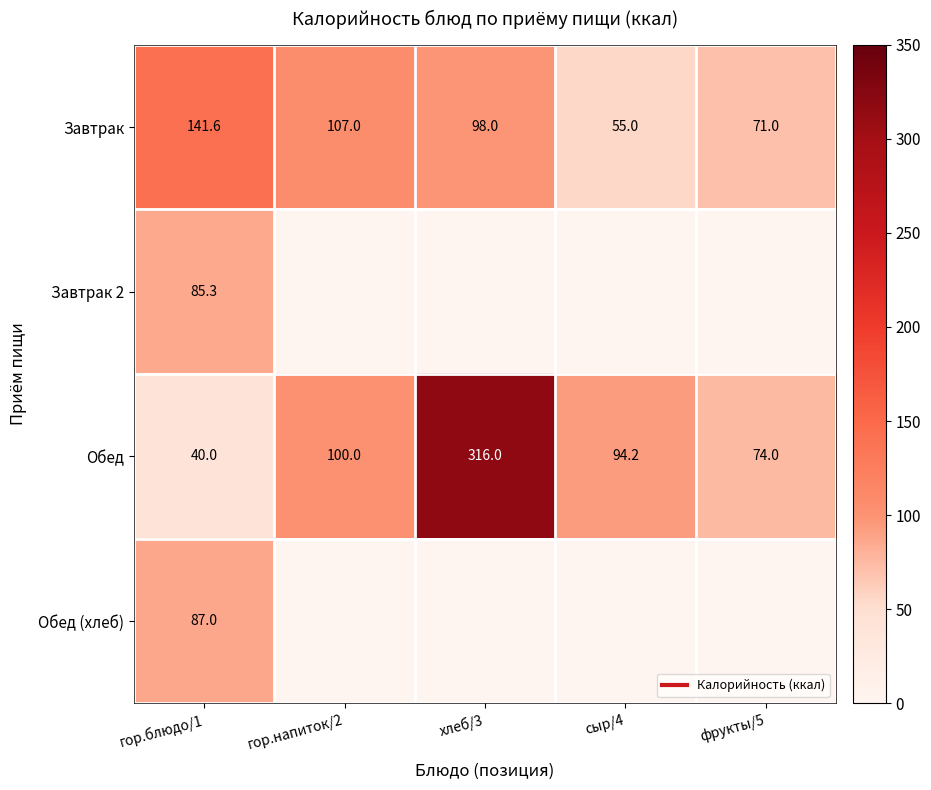

What is the difference between the Обед (хлеб) values at фрукты/5 and гор.блюдо/1?

87.0